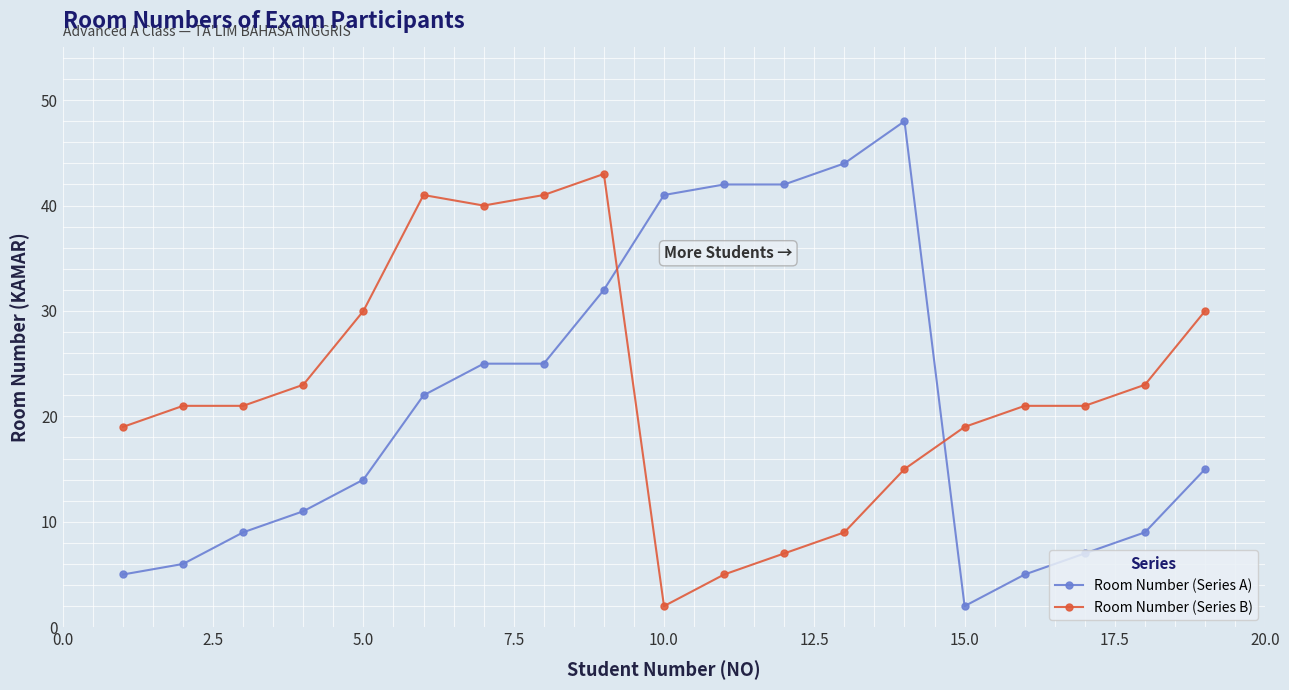

What is the greatest value displayed?

48